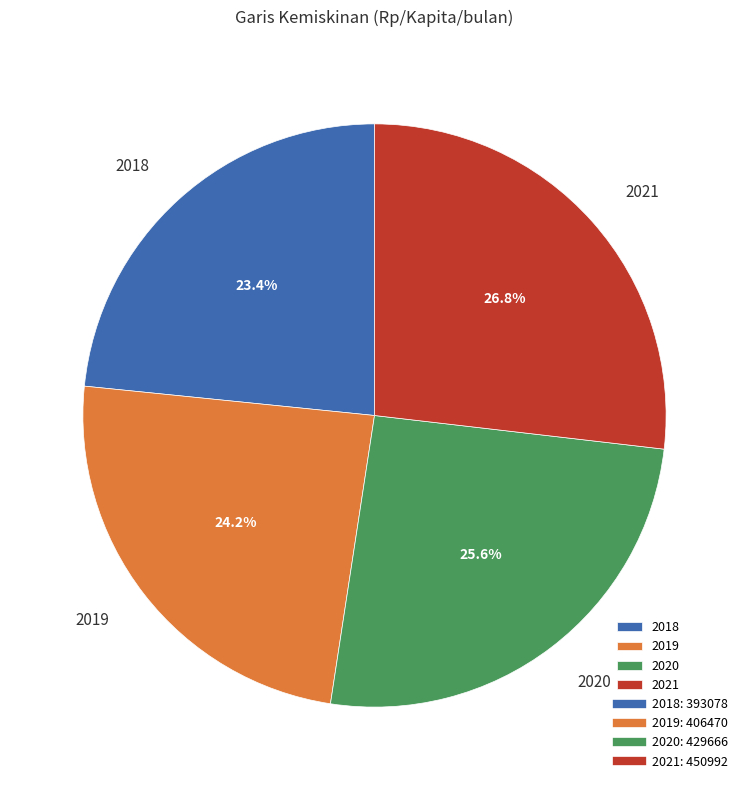

Is it true that 2021 is 12% of the pie?

False